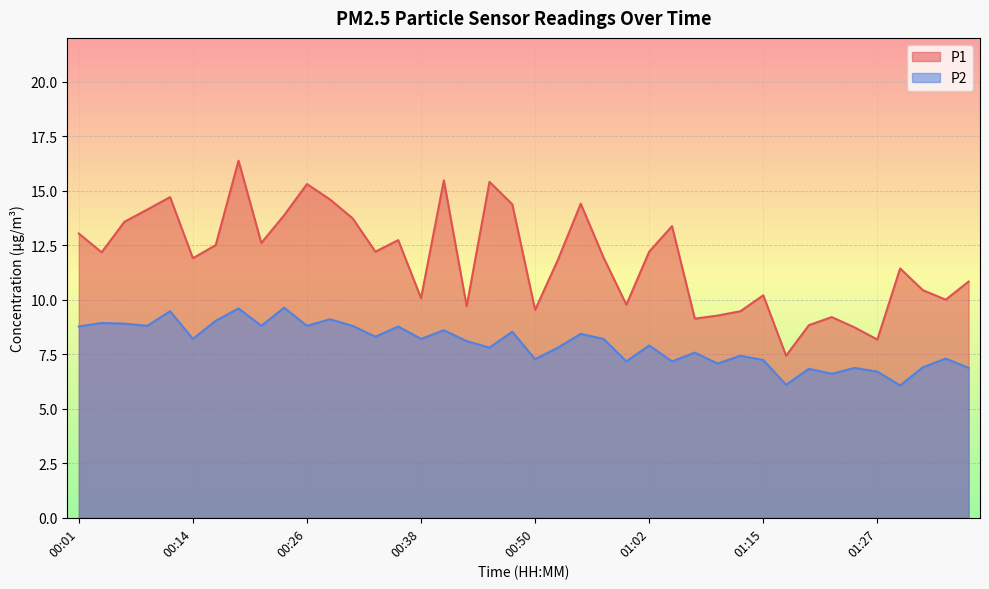

Between 01:15 and 00:14, which is larger?

00:14